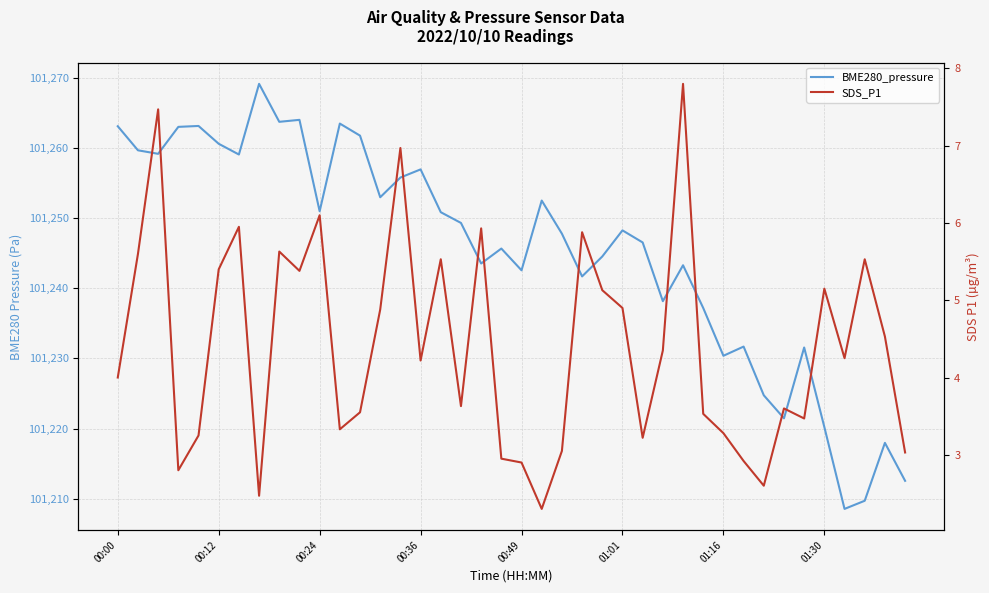

What is the difference between the highest and lowest values at 00:12?

101254.1